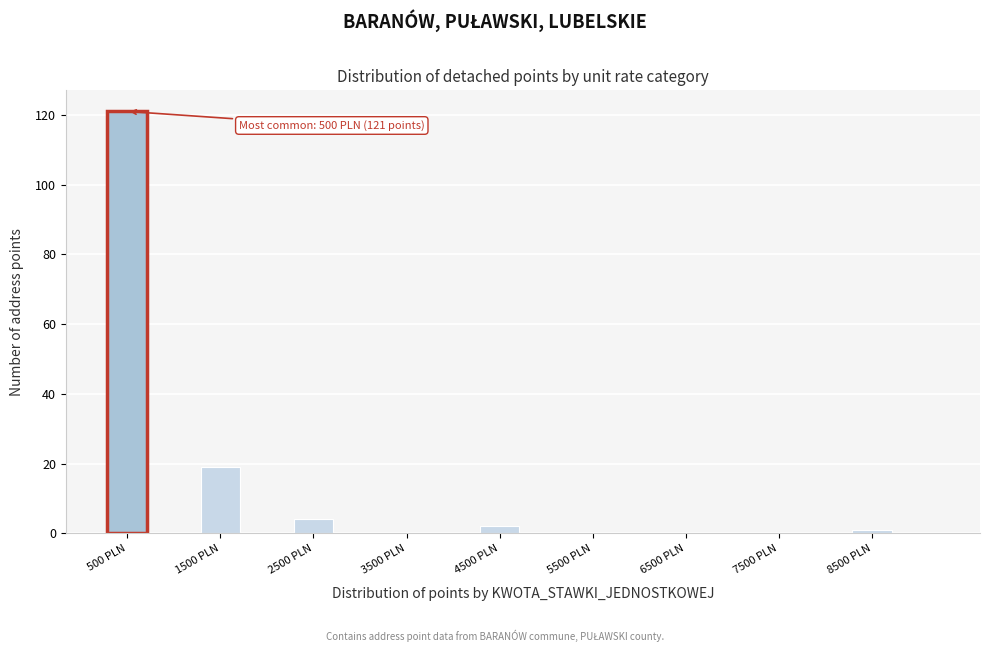

Which range on the x-axis has the tallest bar?

250 to 750